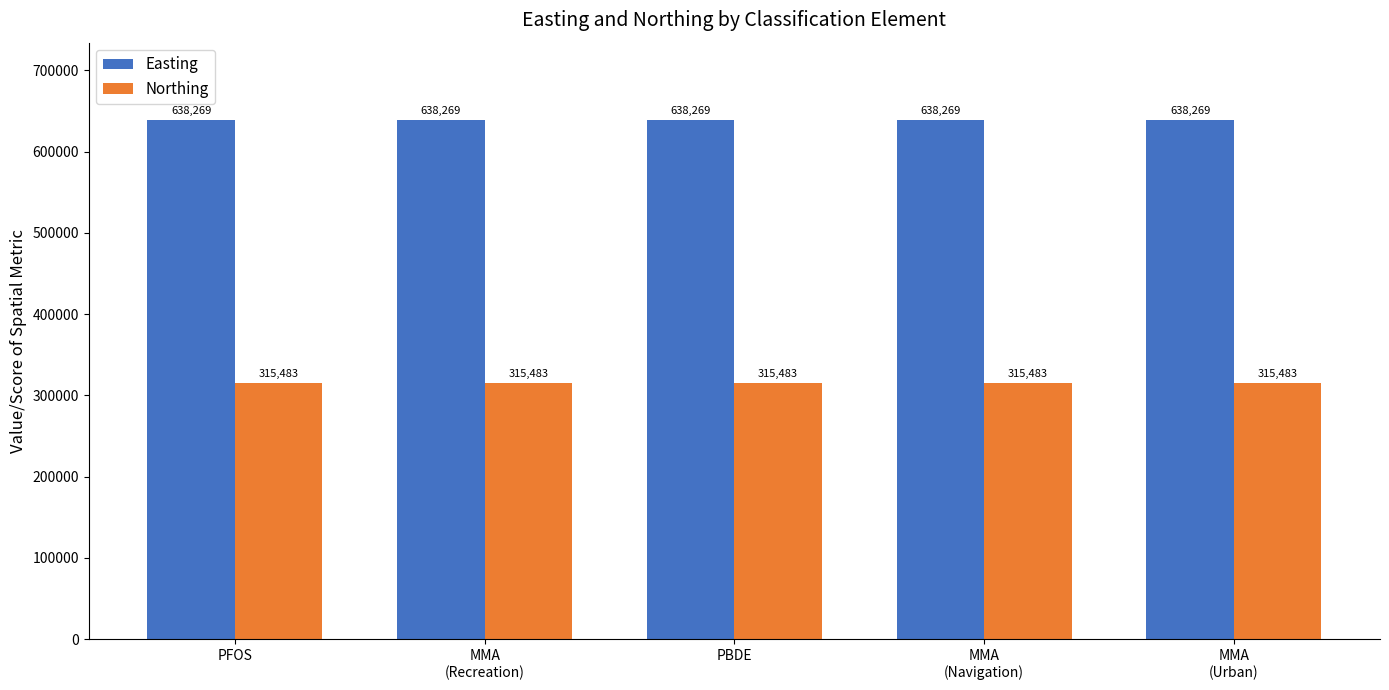

What is the highest value of the Easting series?

638269